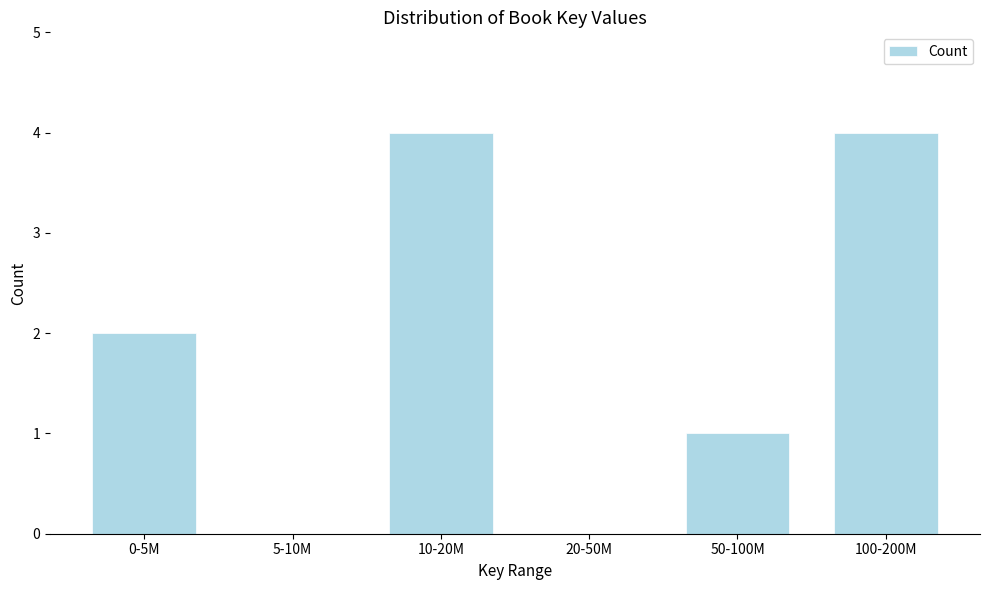

Reading left to right, transcribe all the data shown in this chart.

0-5M=2	5-10M=0	10-20M=4	20-50M=0	50-100M=1	100-200M=4